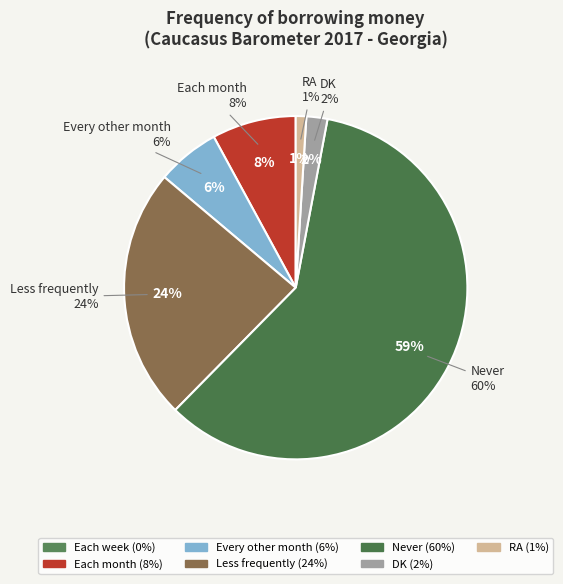

What is the change in value from Each month to Less frequently?

+16